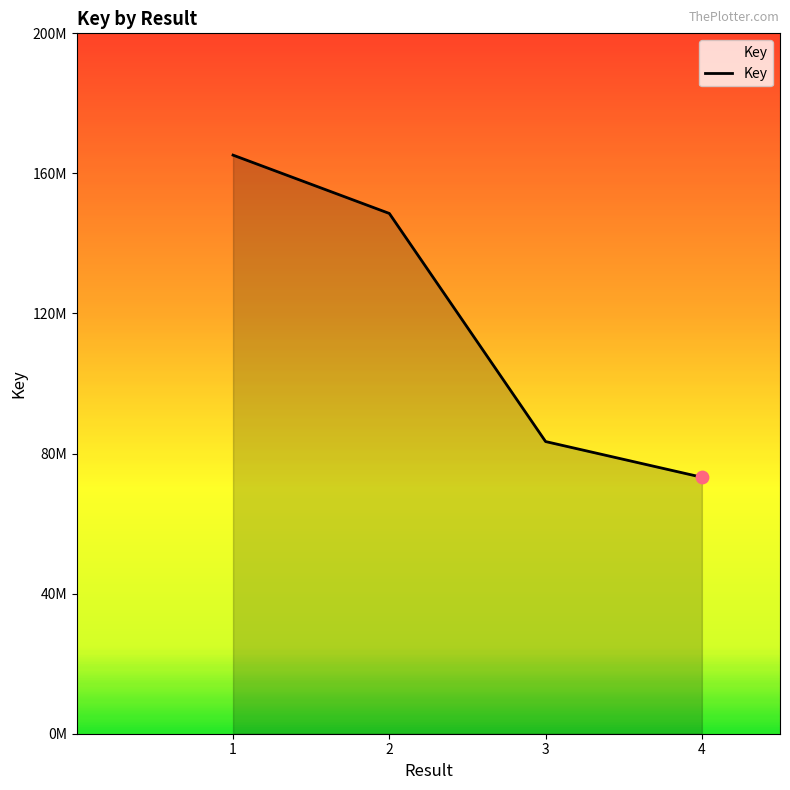

Which has a higher value, 3 or 2?

2